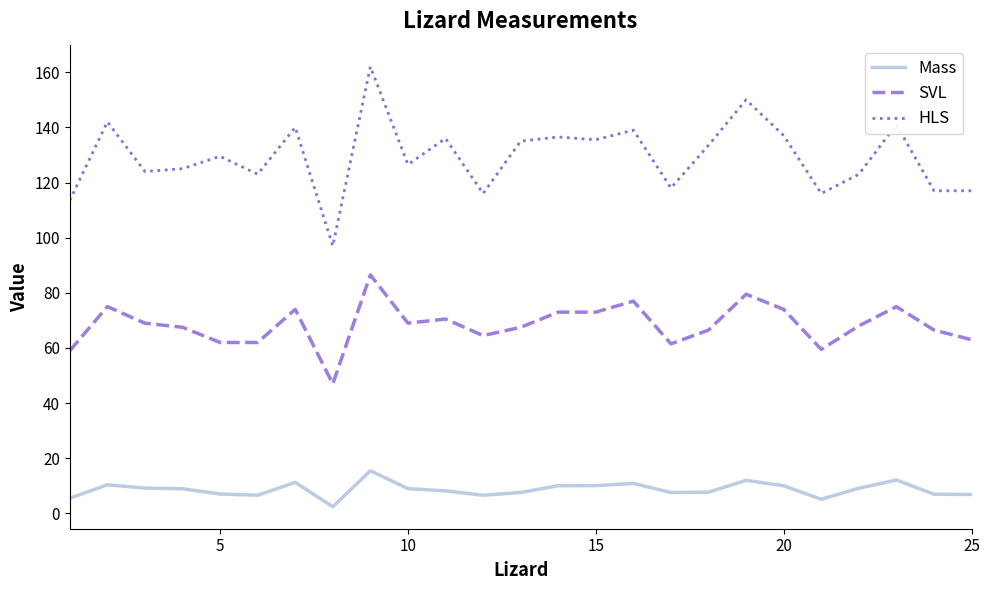

True or false: SVL and Mass intersect in this chart.

False